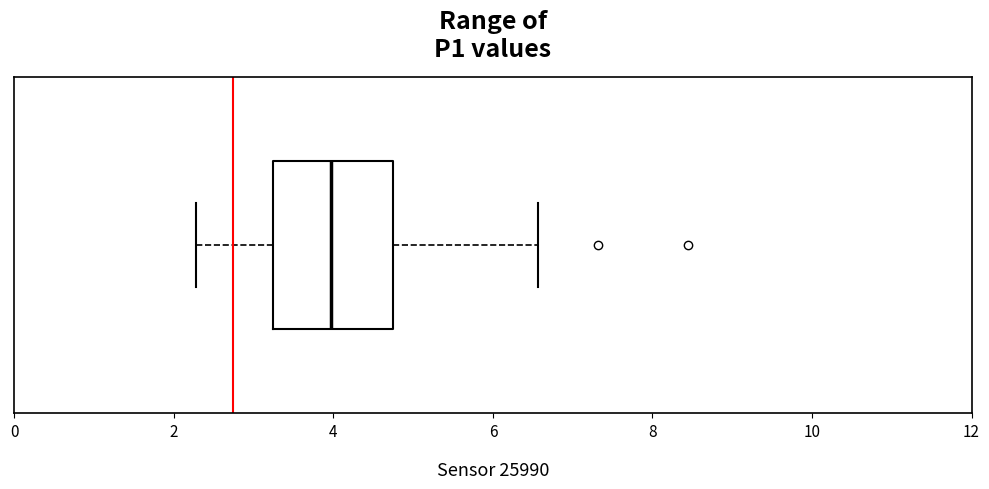

Read this box plot against the x-axis: the position of the median line, the range covered by the box, and the ends of both whiskers. The values are not printed on the chart, so give them approximately, as read against the axis.

median 4.0, box 3.2 to 4.8, whiskers 2.2 to 6.6